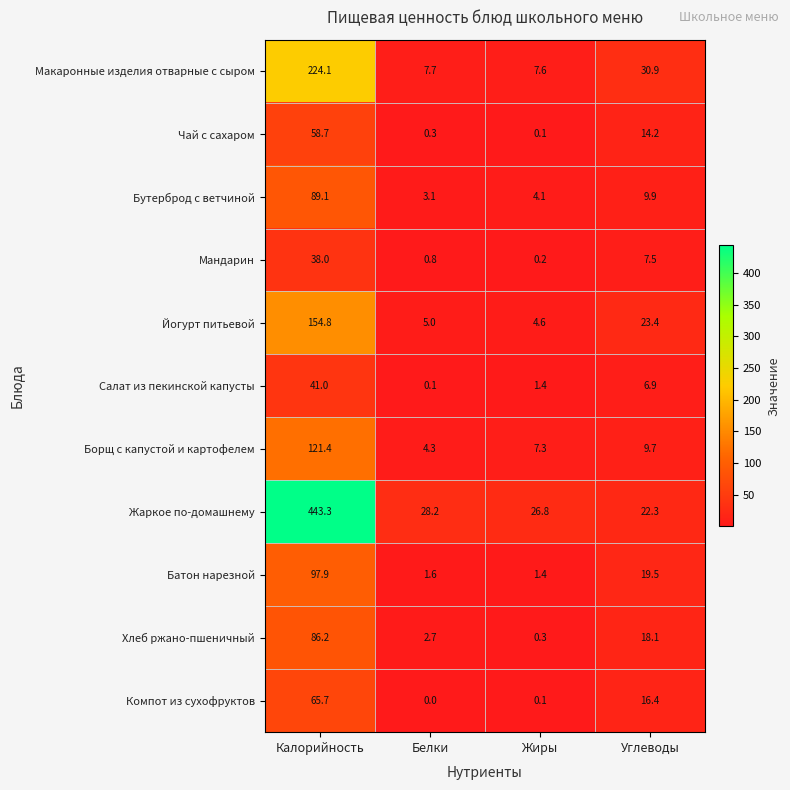

What is the difference between the highest and lowest values at Калорийность?

405.3